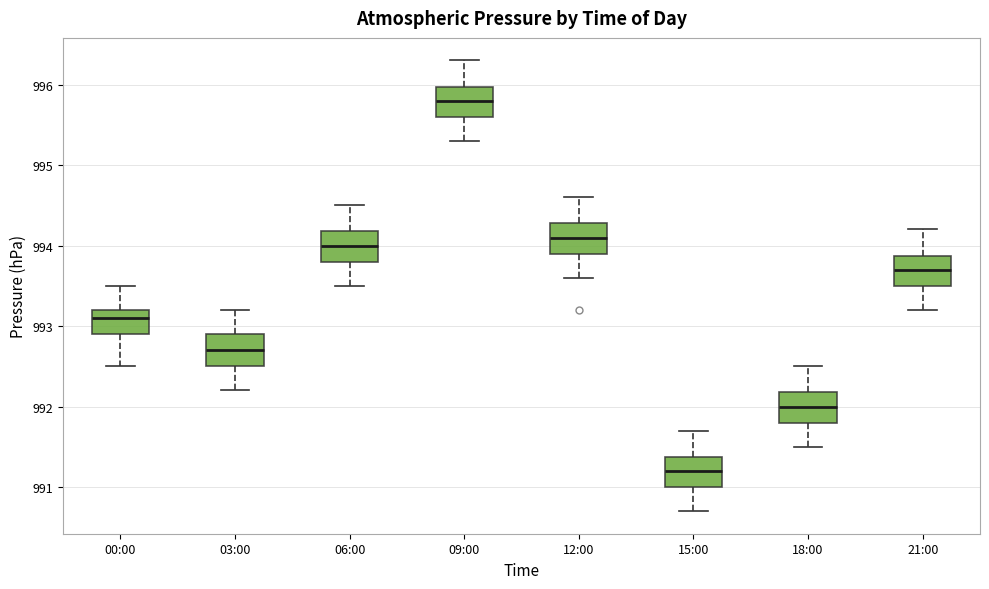

Reading left to right, transcribe this box plot: for each box, give where its median line is, the range the box spans, and where its two whiskers end, as read against the y-axis. The values are not printed on the chart, so give them approximately, as read against the axis.

00:00: median 993.1, box 992.9 to 993.2, whiskers 992.5 to 993.5
03:00: median 992.7, box 992.5 to 992.9, whiskers 992.2 to 993.2
06:00: median 994.0, box 993.8 to 994.2, whiskers 993.5 to 994.5
09:00: median 995.8, box 995.6 to 996.0, whiskers 995.3 to 996.3
12:00: median 994.1, box 993.9 to 994.3, whiskers 993.6 to 994.6
15:00: median 991.2, box 991.0 to 991.4, whiskers 990.7 to 991.7
18:00: median 992.0, box 991.8 to 992.2, whiskers 991.5 to 992.5
21:00: median 993.7, box 993.5 to 993.9, whiskers 993.2 to 994.2